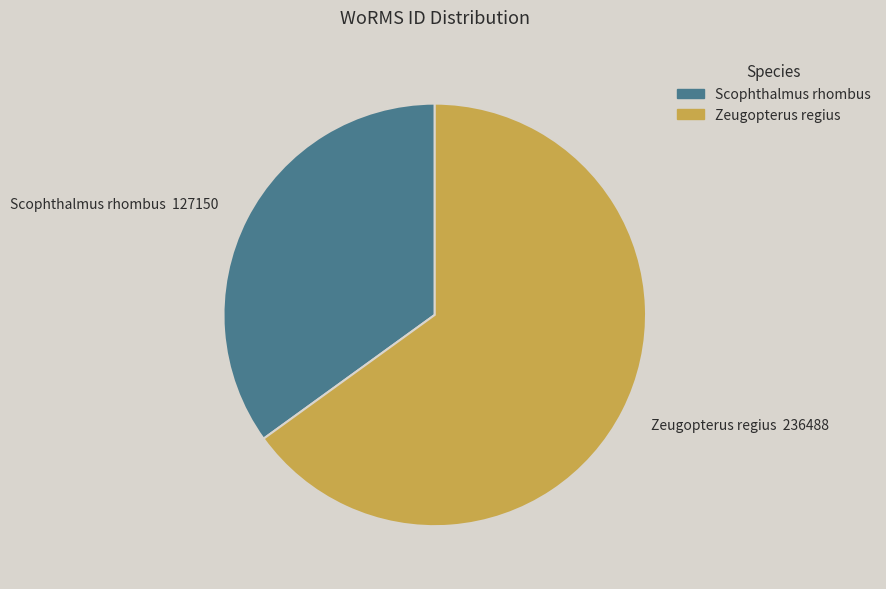

The Scophthalmus rhombus slice represents 35% of the pie. True or false?

True